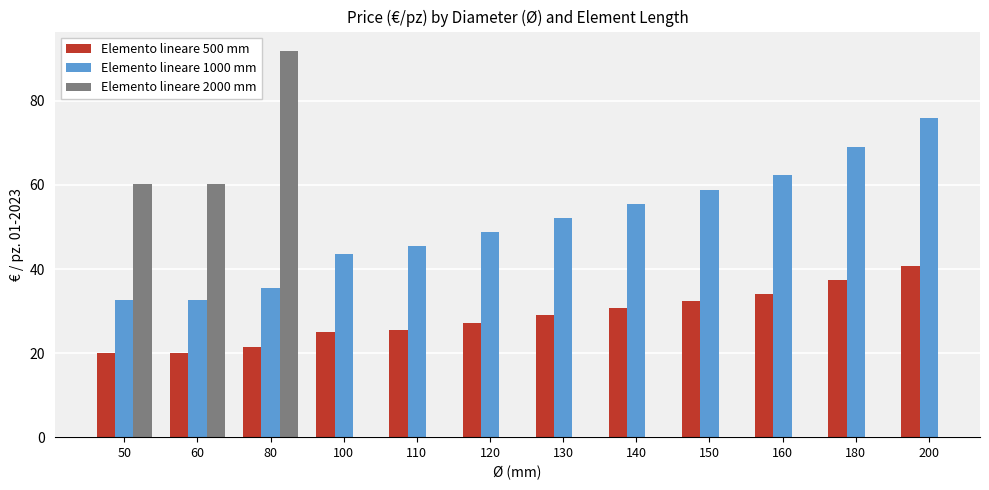

Which series changed the most between 50 and 200?

Elemento lineare 1000 mm